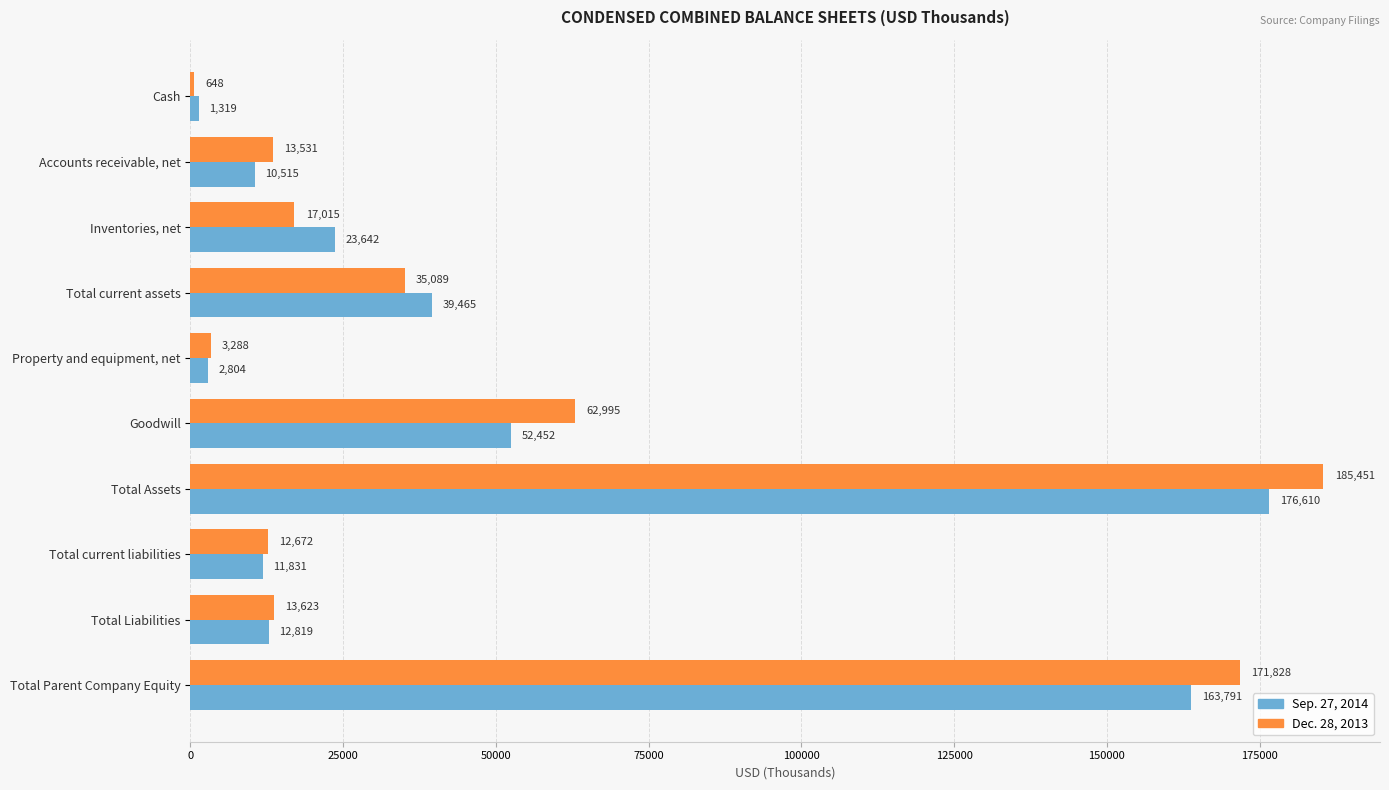

The value of Dec. 28, 2013 at Total Liabilities is 3959. True or false?

False